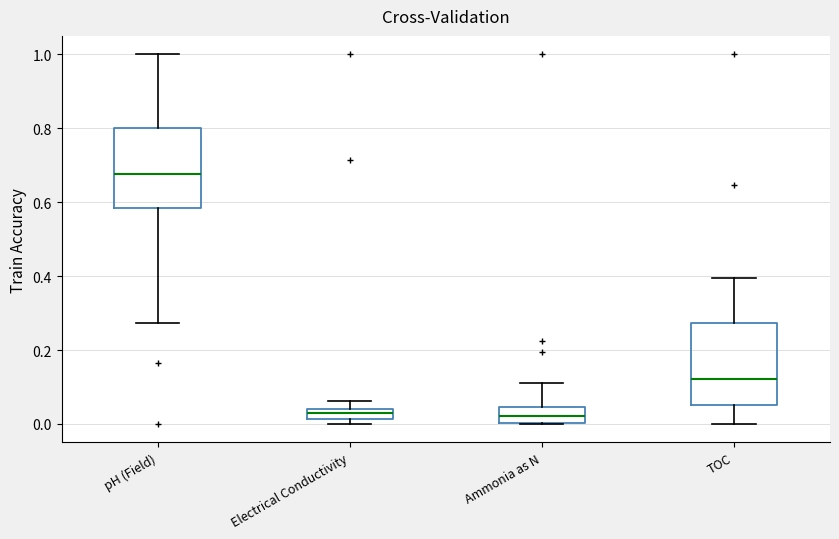

Which box's median line is the highest?

pH (Field)